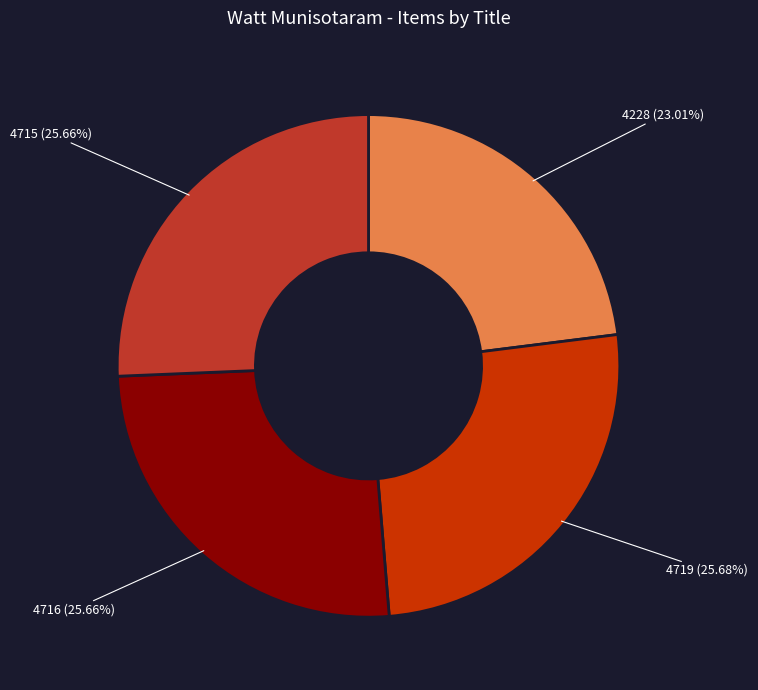

How many slices are in this pie chart?

4